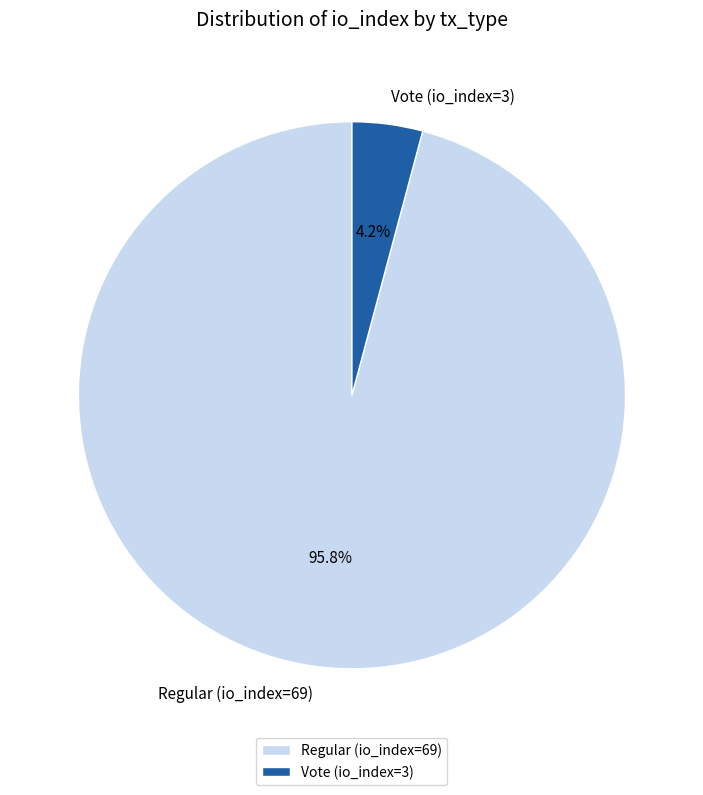

Is there any slice that represents more than half of the pie?

Yes